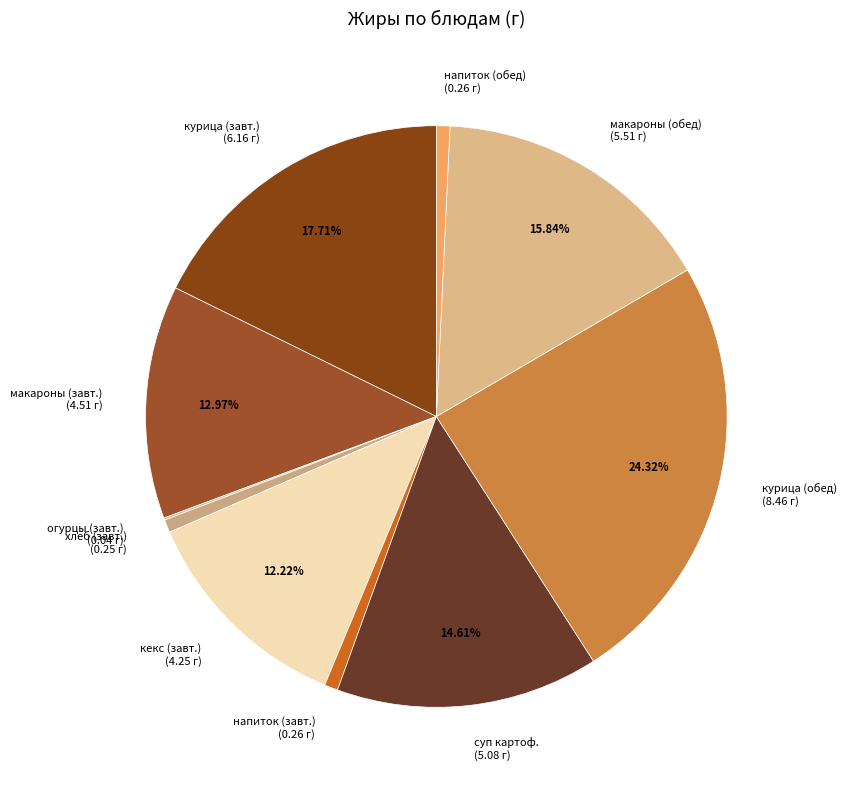

Do курица (обед) (8.46 г) and напиток (завт.) (0.26 г) together represent more than half of the pie?

No